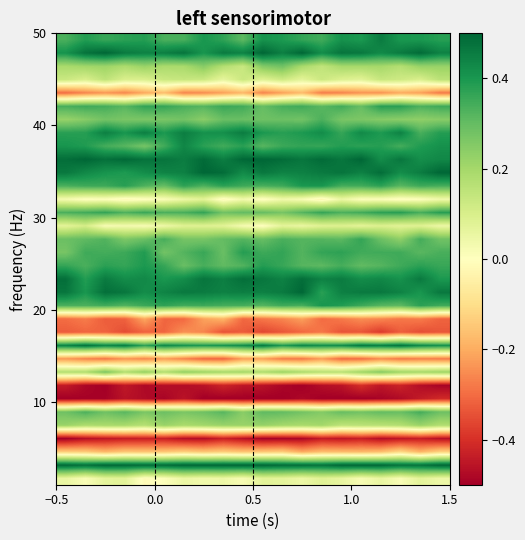

At how many categories does at least one series exceed 0?

20